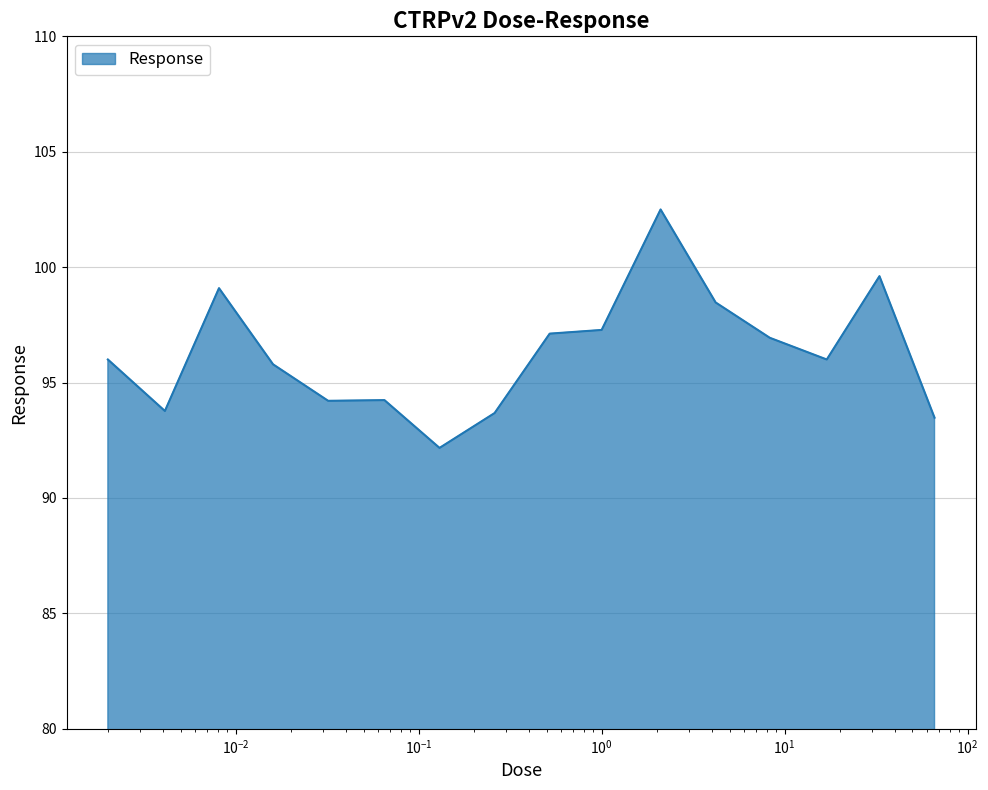

What is the minimum value shown in the chart?

92.2